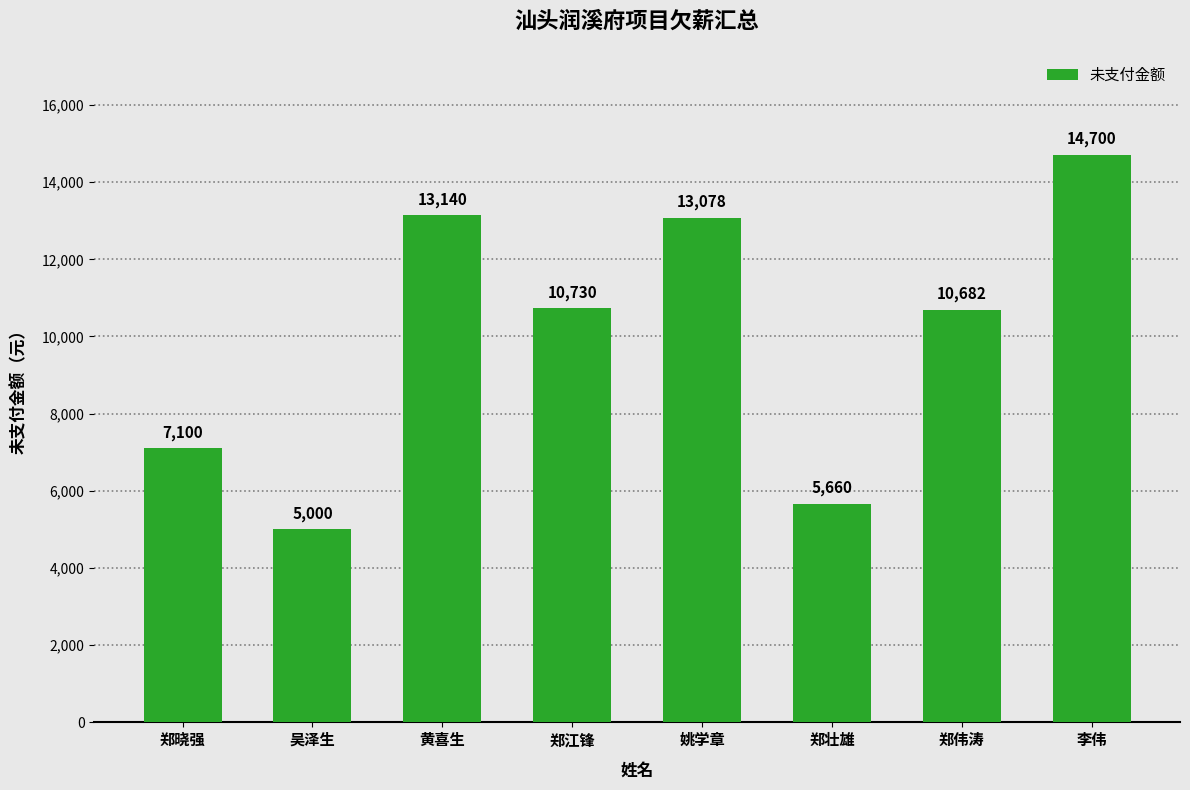

What is the difference between the second highest and minimum values?

8140